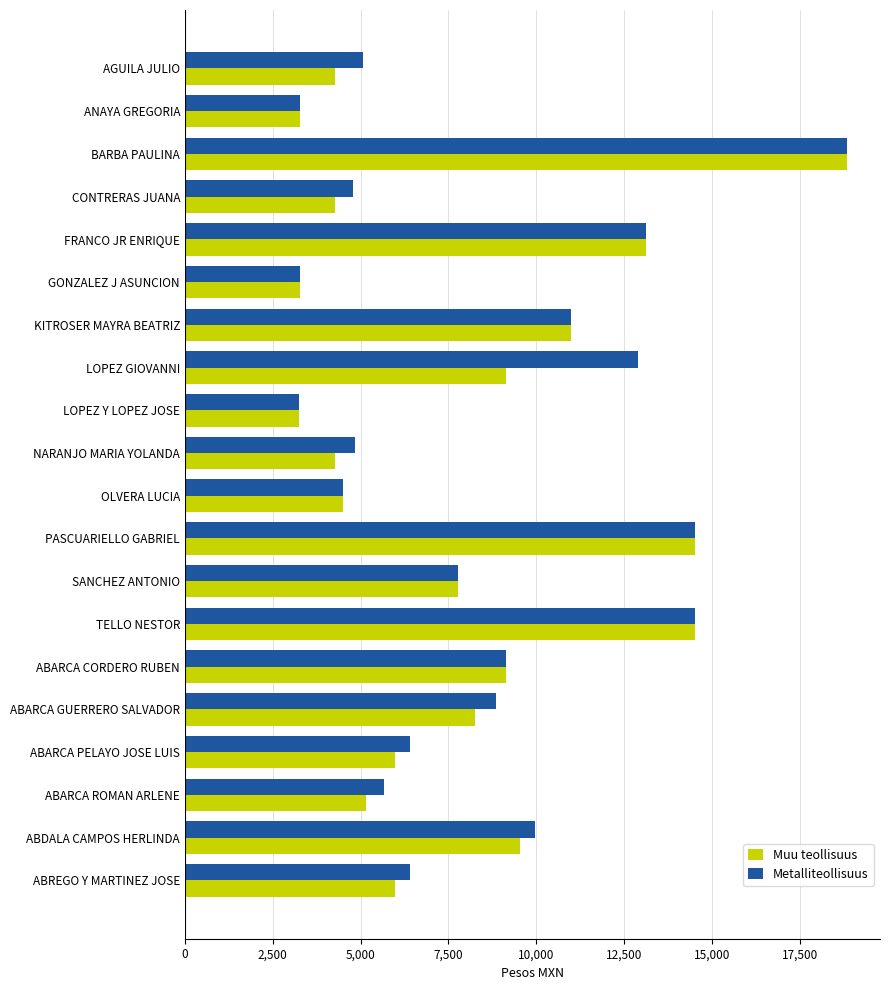

The Metalliteollisuus series shows 5566.0 at ABARCA GUERRERO SALVADOR. True or false?

False